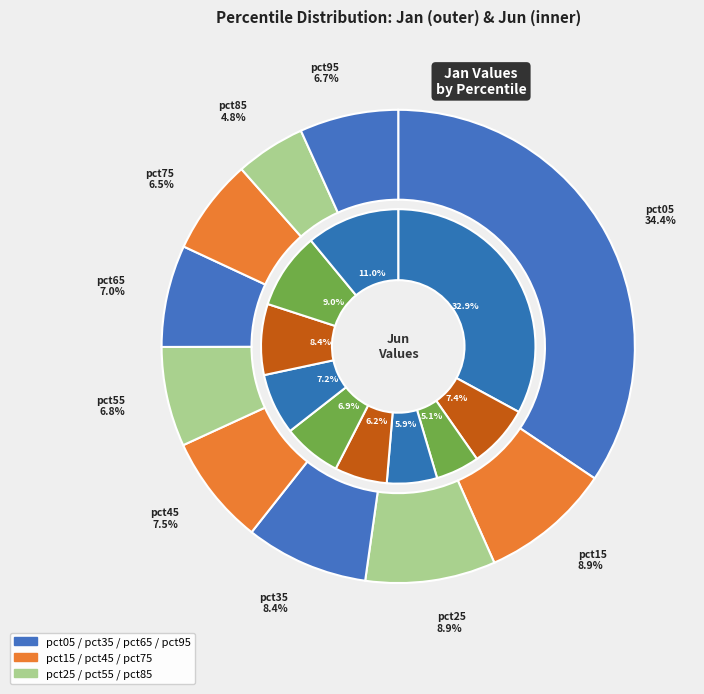

To the nearest percent, what is the difference between the largest and smallest slice percentages?

30%